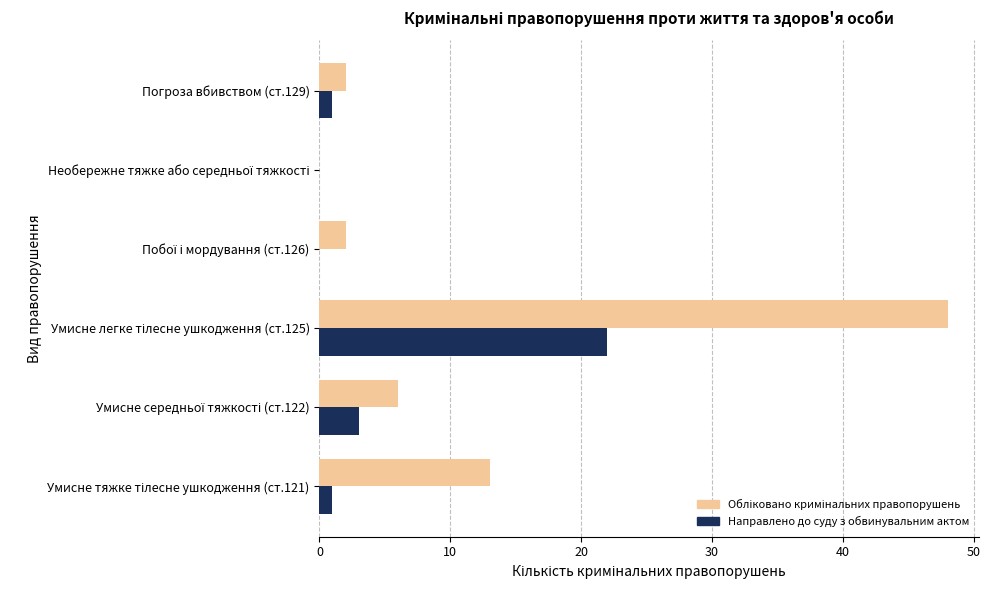

How many distinct data groups are displayed?

2